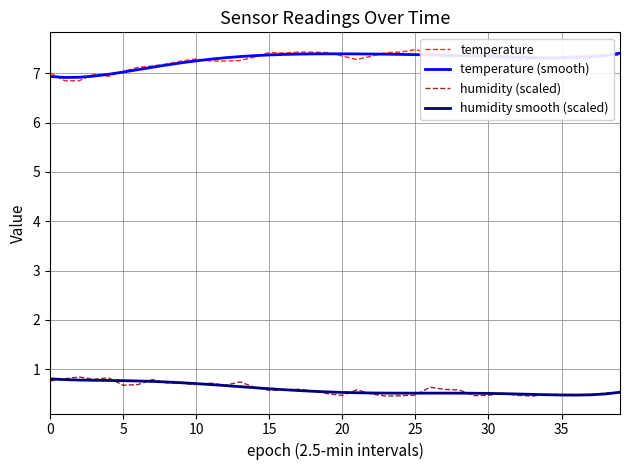

True or false: humidity (scaled) and temperature cross at least once.

False